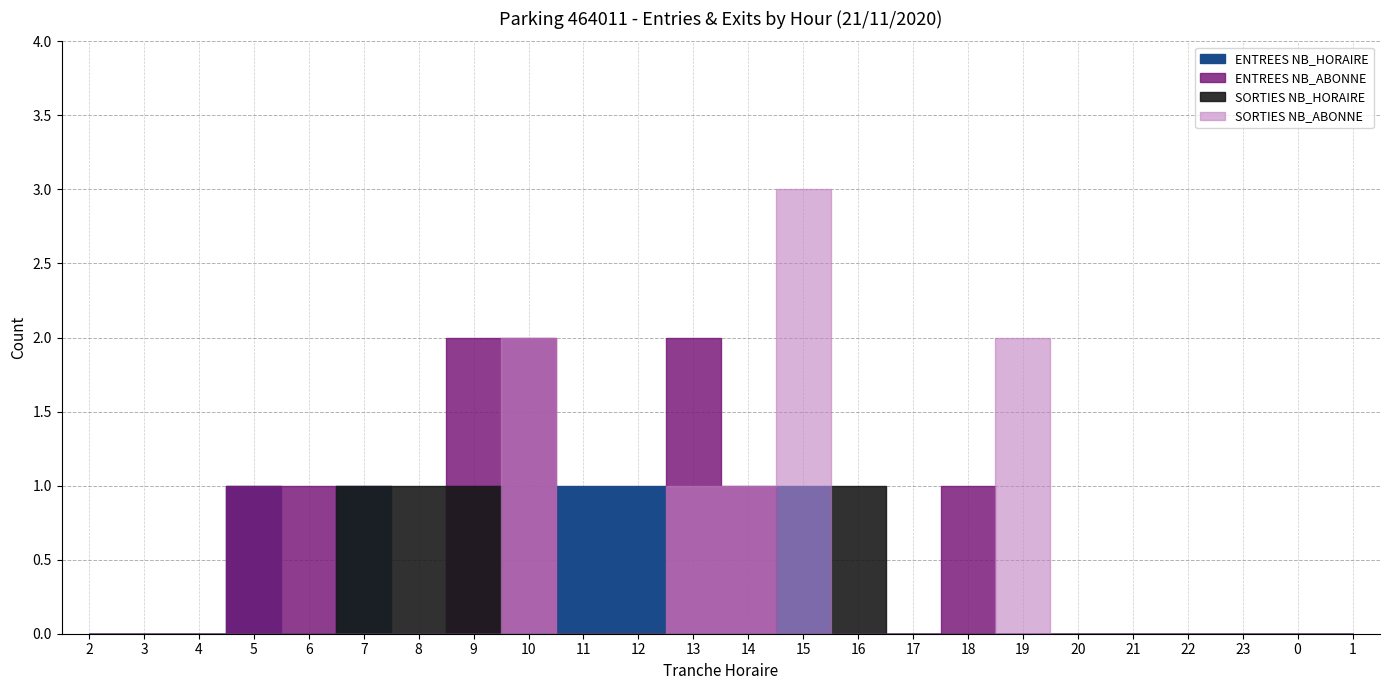

Which series has the widest spread of values?

SORTIES NB_ABONNE